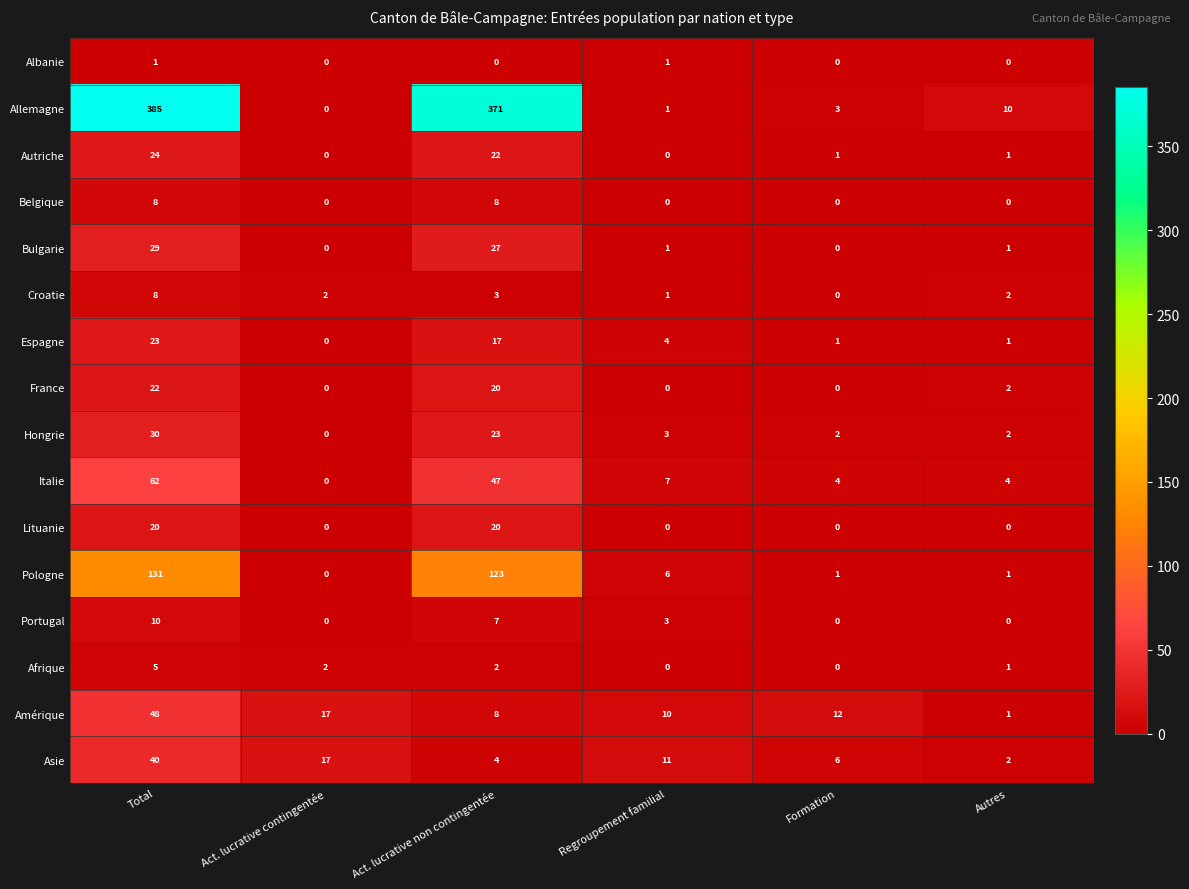

At which category is the sum across all series the highest?

Total